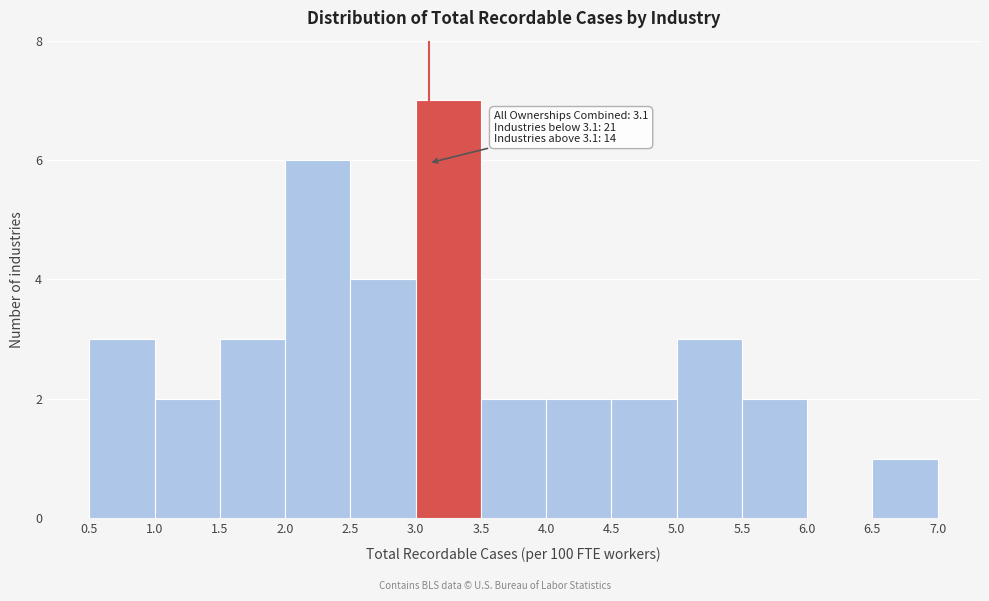

Over which range of the x-axis is the bar tallest?

3.0 to 3.5